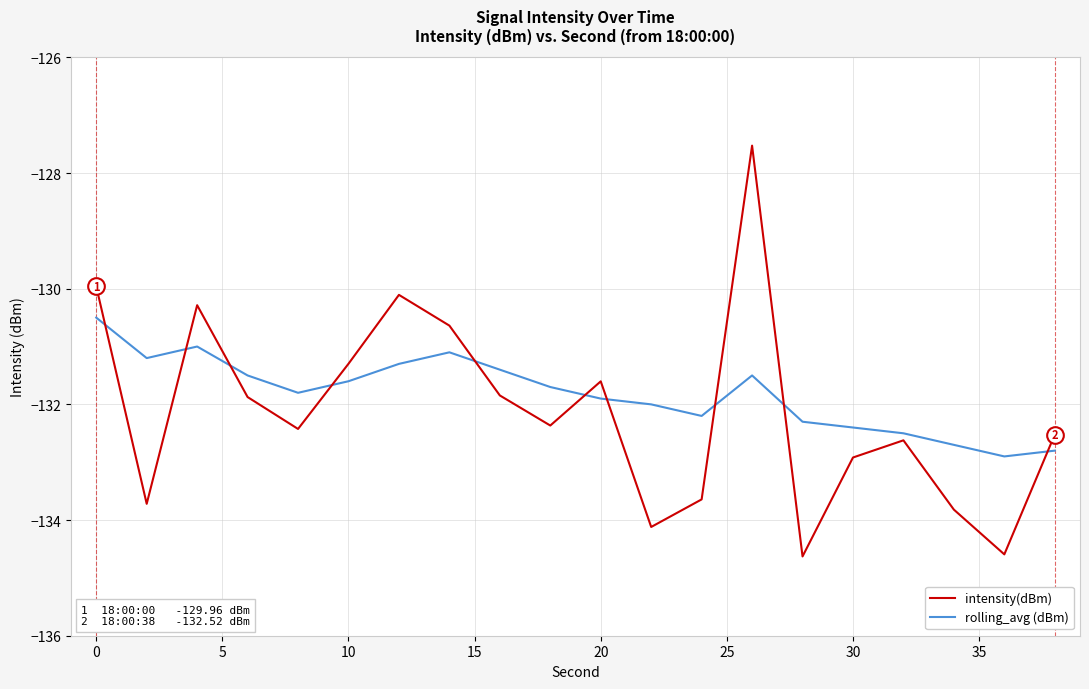

Which series has the largest range (max minus min)?

intensity(dBm)